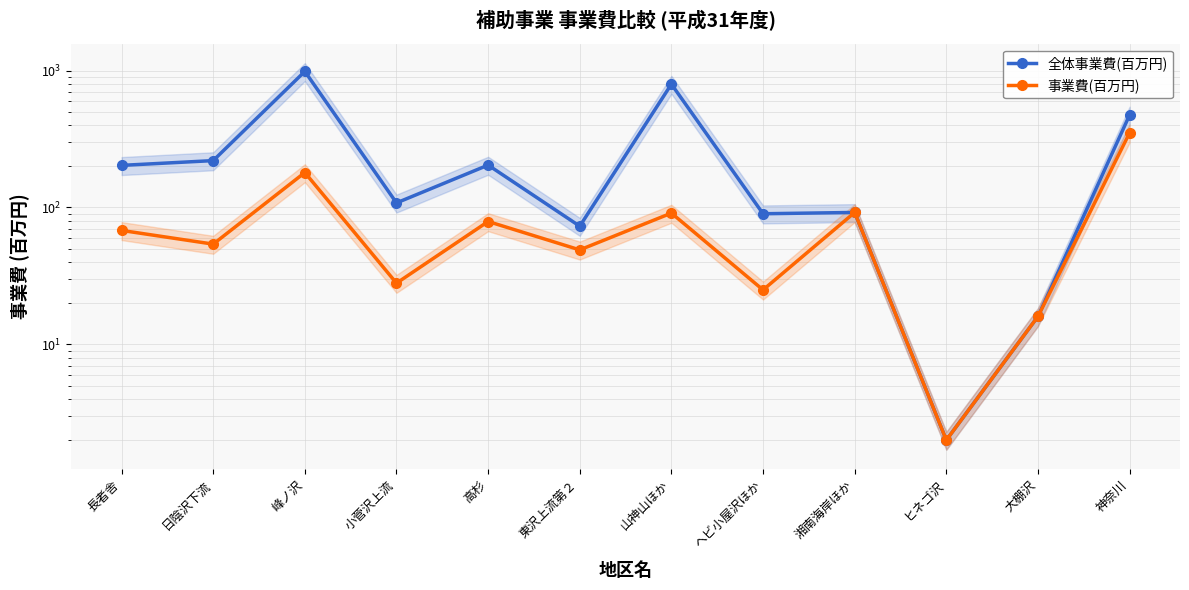

True or false: 全体事業費(百万円) and 事業費(百万円) intersect in this chart.

False